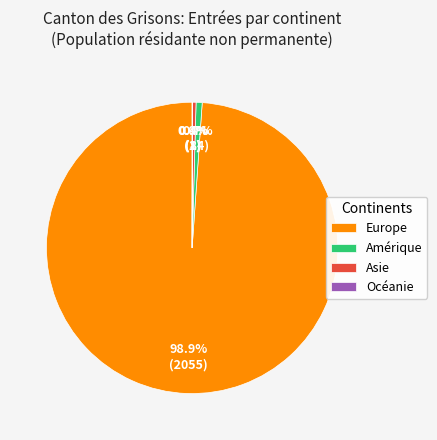

Do Asie and Europe together represent more than half of the pie?

Yes